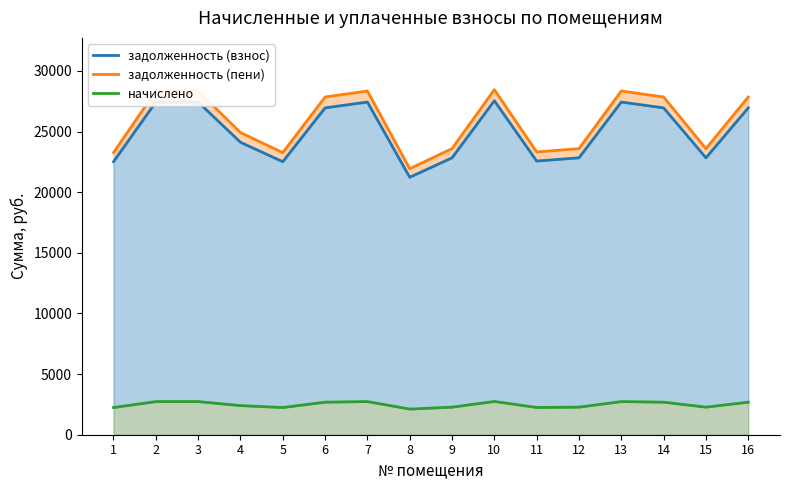

The value of задолженность (пени) at 2 is 28348.4. True or false?

True